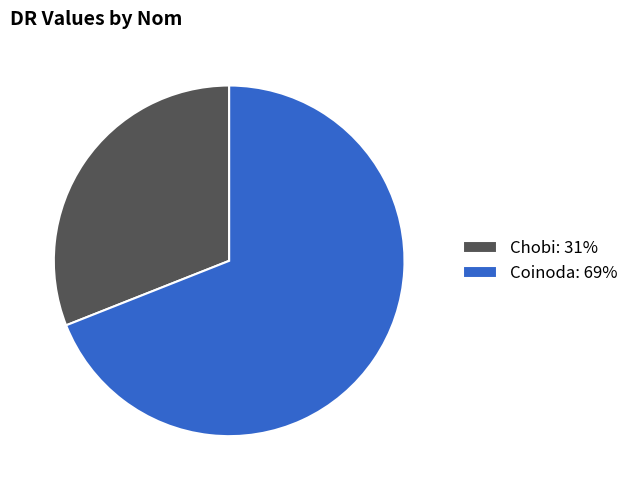

The Coinoda slice represents 84% of the pie. True or false?

False